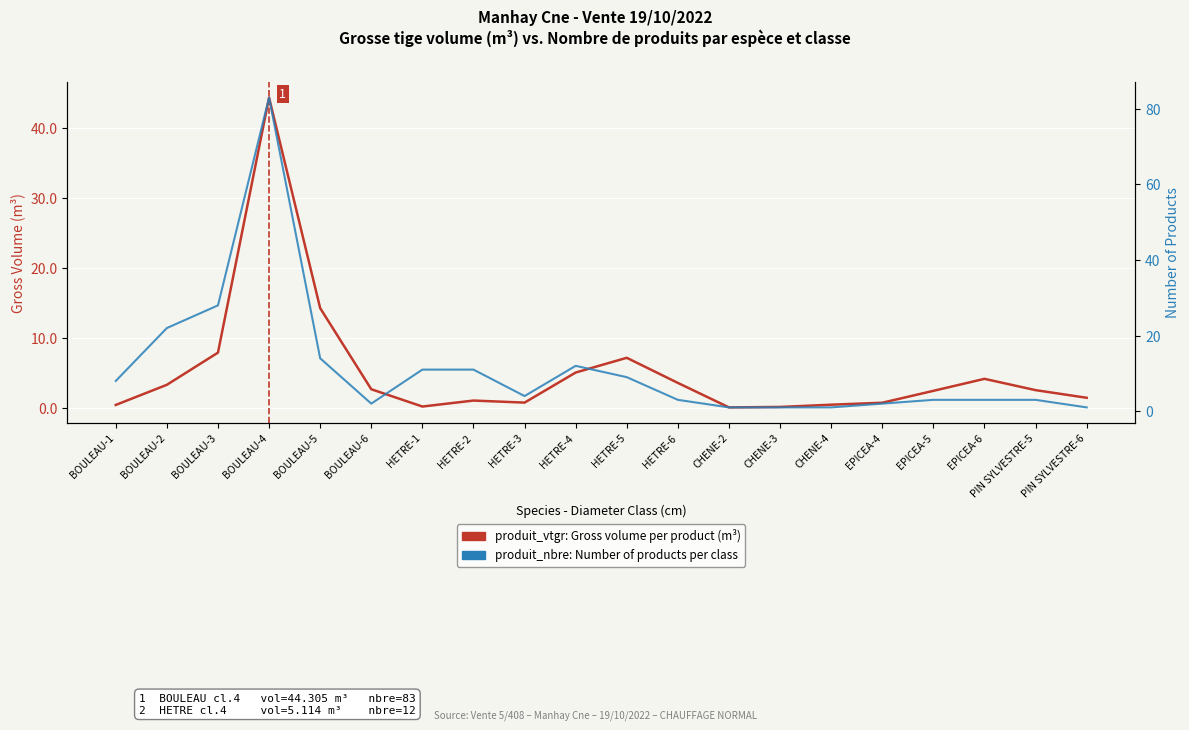

Between which two adjacent categories do produit_vtgr (Gross volume m³) and produit_nbre (Number of products) first intersect?

BOULEAU-4 and BOULEAU-5